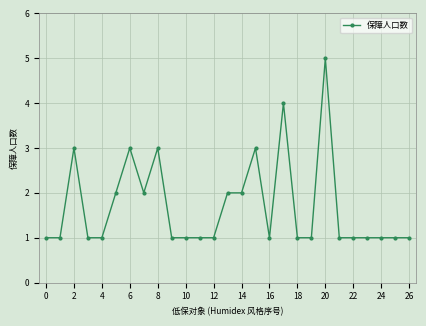

How many lines are shown in the chart?

1